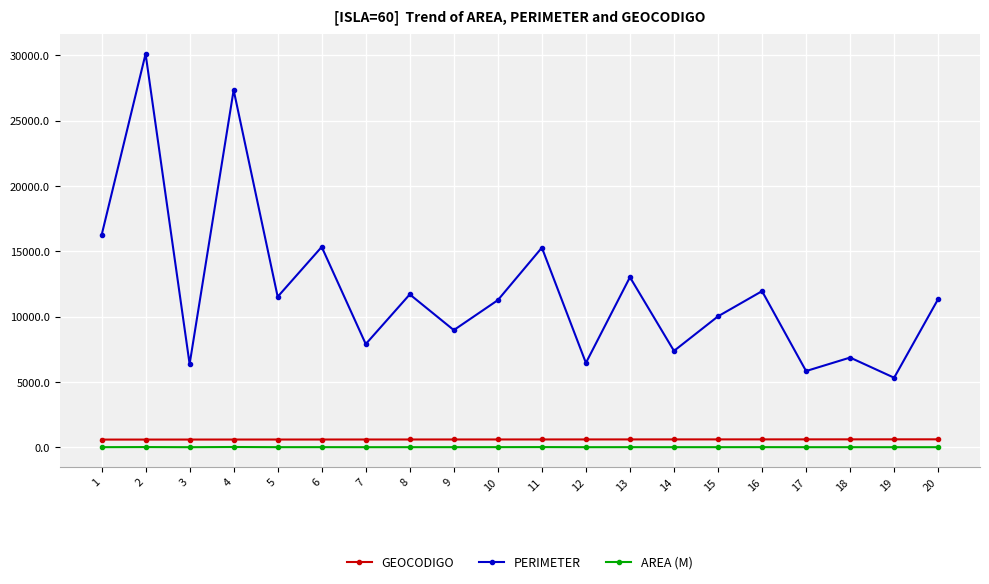

Which category has the highest value in the PERIMETER series?

2